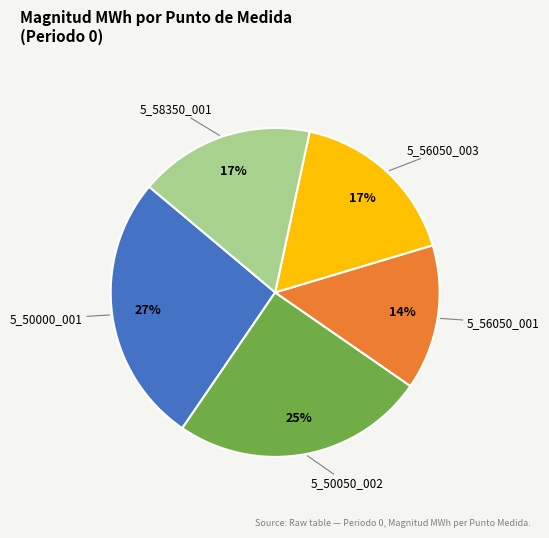

Do 5_50000_001 and 5_58350_001 together represent more than half of the pie?

No